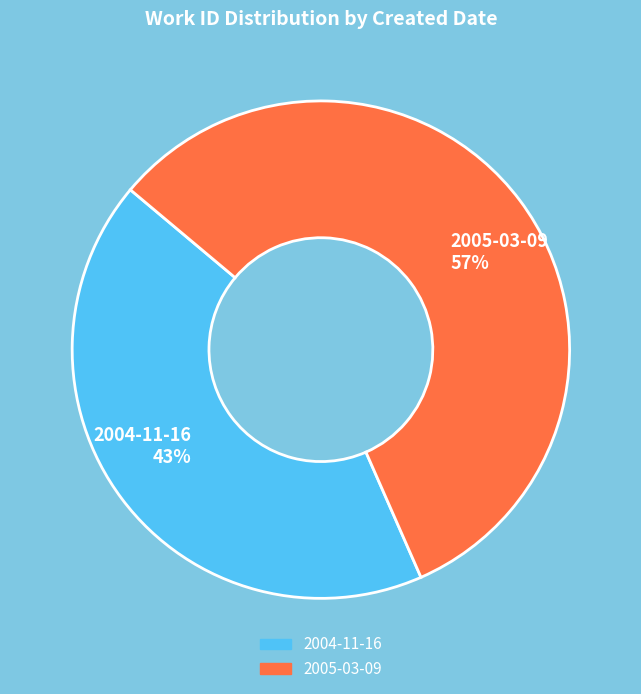

What is the largest slice in the pie chart?

2005-03-09